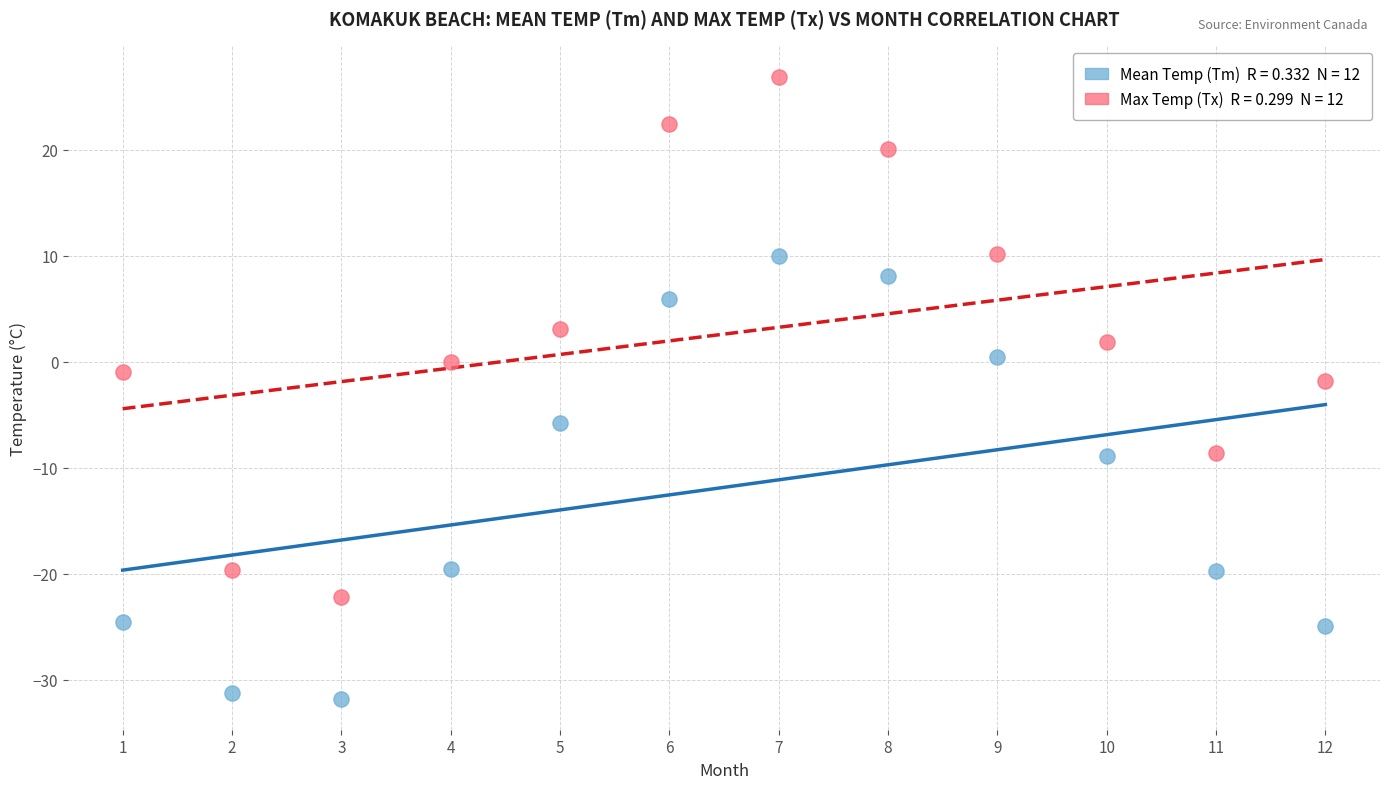

How many points are shown in the scatter plot?

24